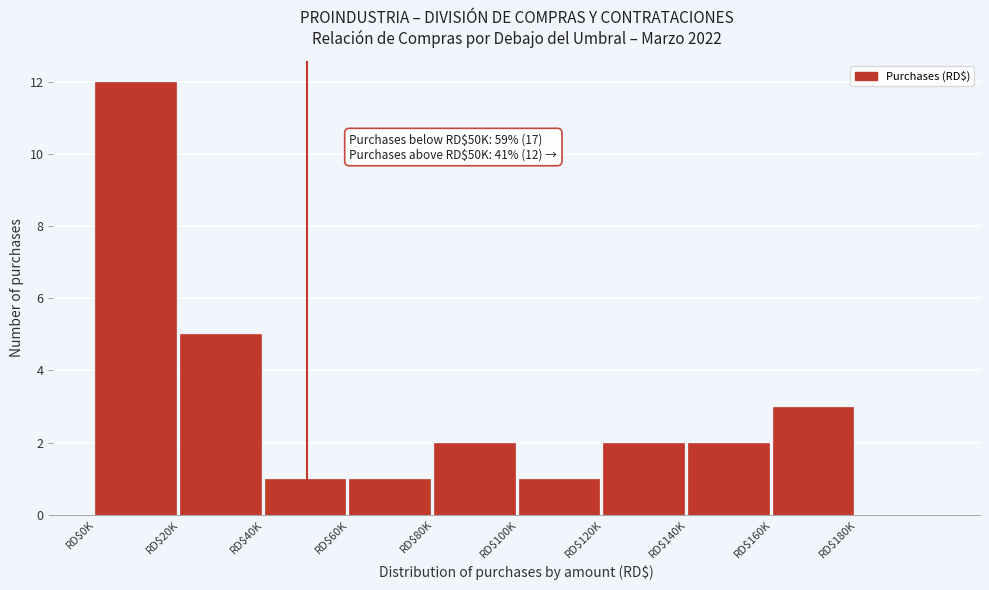

Is it true that the value at RD$140K is 2?

True